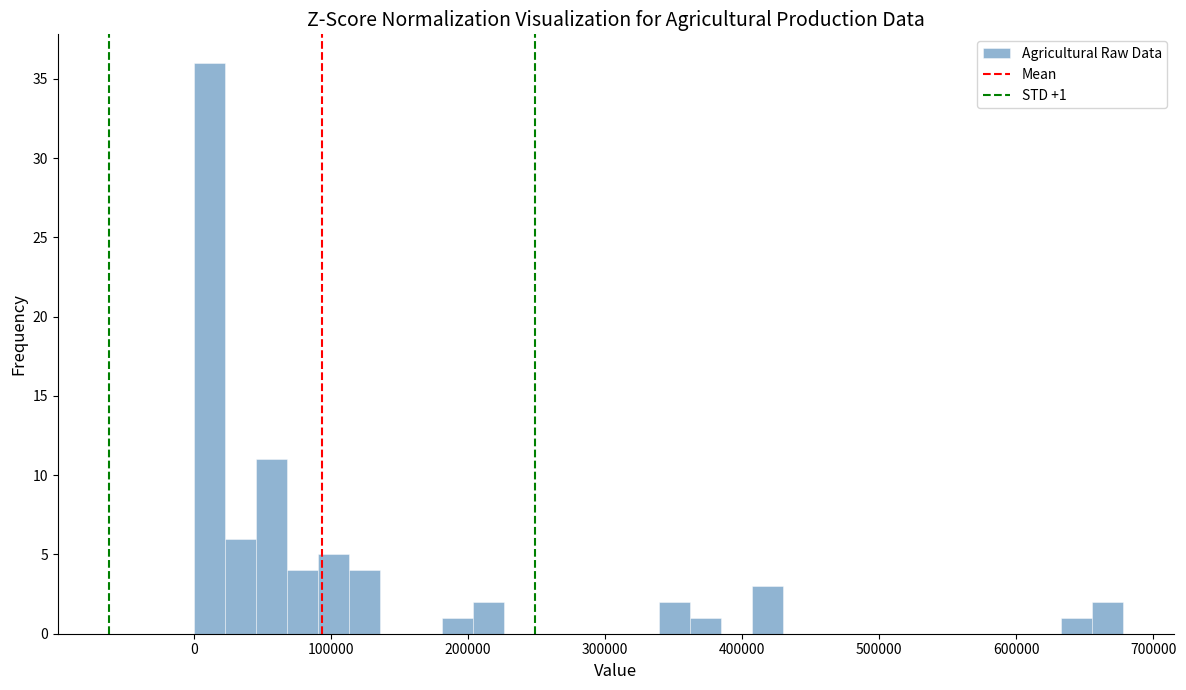

Read against the x-axis, roughly where is the centre of the tallest bar?

10000